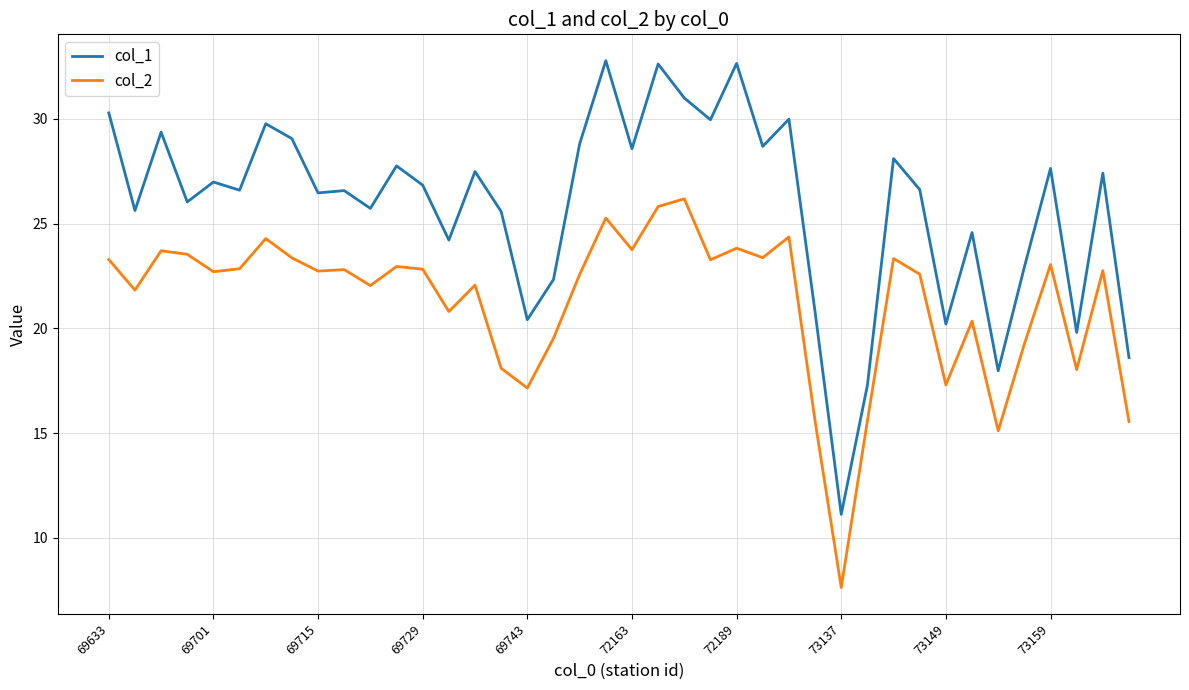

Count the number of data series in this chart.

2